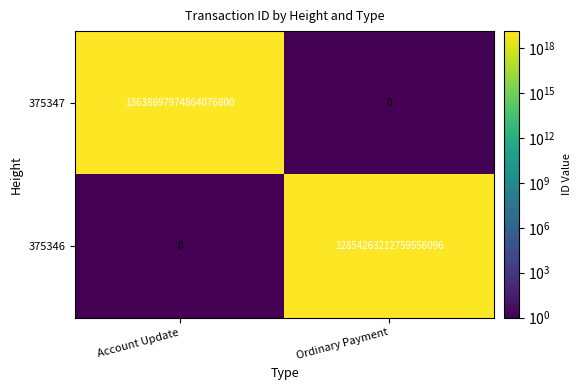

Count the number of categories in the chart.

2